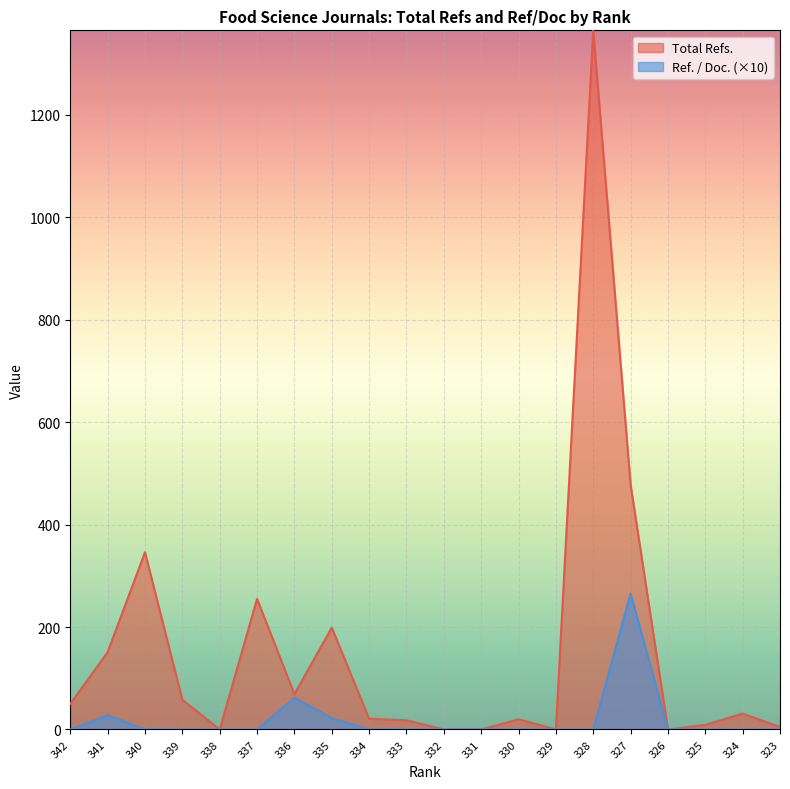

Reading right to left, what are all the values shown in this chart?

Total Refs.: 5.0	31.0	9.0	0.0	478.0	1365.0	0.0	20.0	0.0	0.0	18.0	21.0	199.0	69.0	255.0	0.0	58.0	346.0	151.0	50.0
Ref. / Doc.: 0.0	0.0	0.0	0.0	265.6	0.0	0.0	0.0	0.0	0.0	0.0	0.0	22.5	62.2	0.0	0.0	0.0	0.2	28.2	0.0